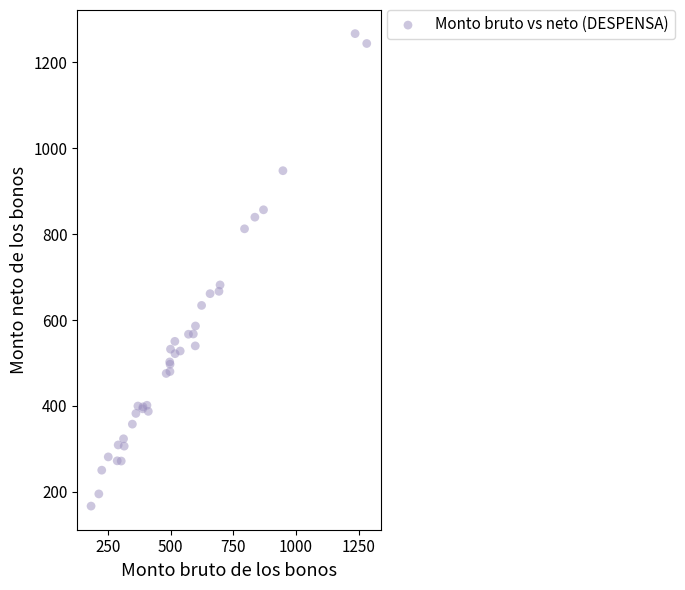

What Y value in the scatter plot is closest to 716?

681.6